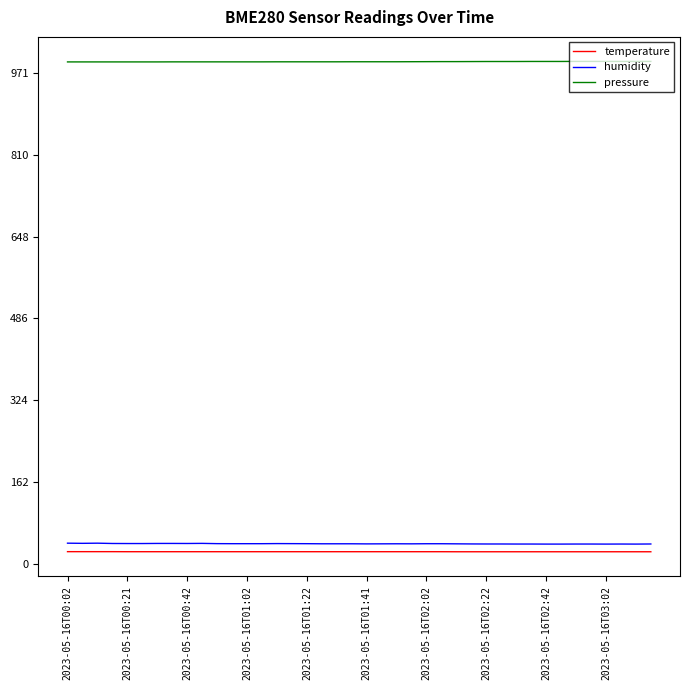

Which series has the largest total across all categories?

pressure